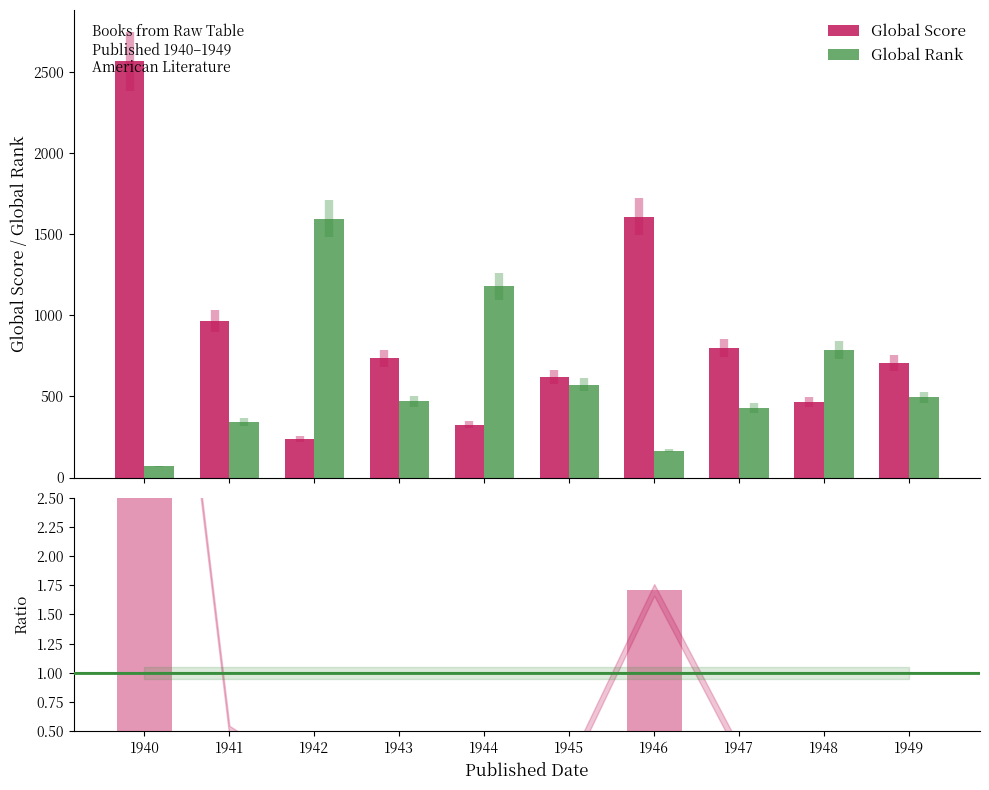

Which series changed the most between 1945 and 1946?

Global Score